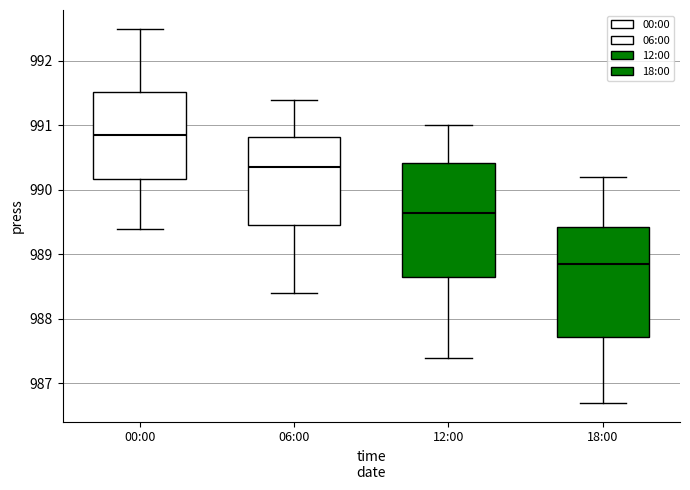

Reading left to right, transcribe this box plot: for each box, give where its median line is, the range the box spans, and where its two whiskers end, as read against the y-axis. The values are not printed on the chart, so give them approximately, as read against the axis.

00:00: median 990.9, box 990.2 to 991.5, whiskers 989.4 to 992.5
06:00: median 990.4, box 989.5 to 990.8, whiskers 988.4 to 991.4
12:00: median 989.7, box 988.7 to 990.4, whiskers 987.4 to 991.0
18:00: median 988.9, box 987.7 to 989.4, whiskers 986.7 to 990.2